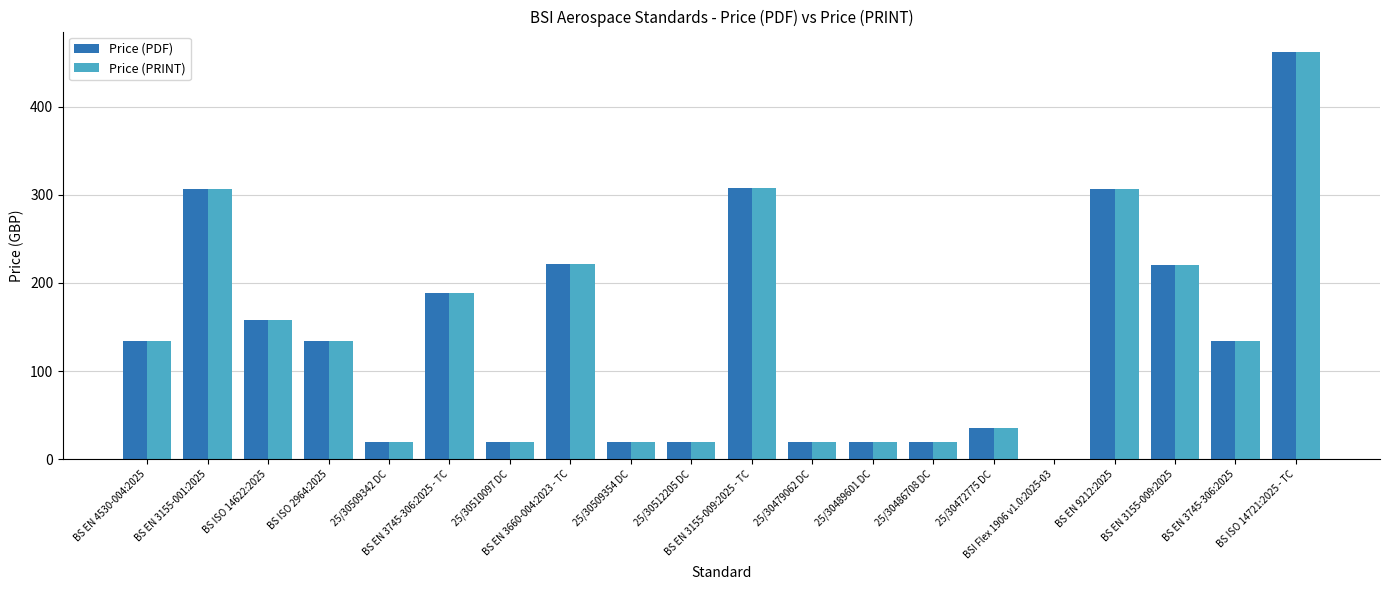

What is the highest value of the Price (PDF) series?

462